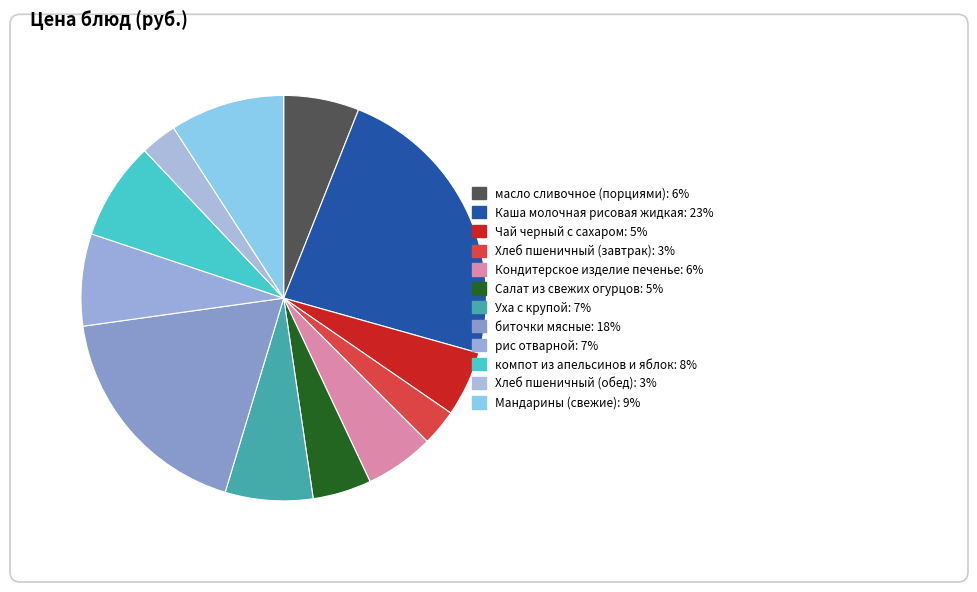

What percentage is the Салат из свежих огурцов slice, to the nearest percent?

5%